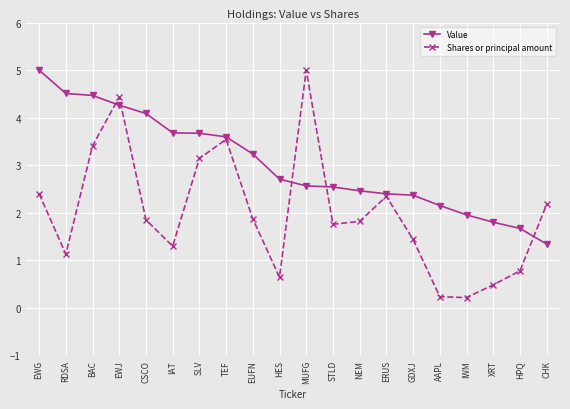

The value of Value at HES is 1.6. True or false?

False